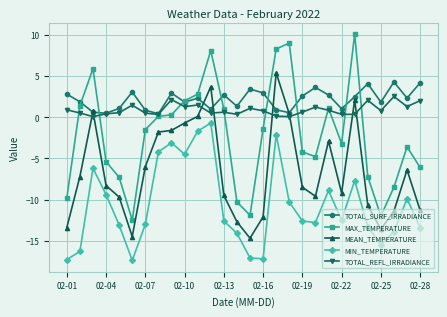

True or false: MEAN_TEMPERATURE has more than 2 interior local peaks.

True